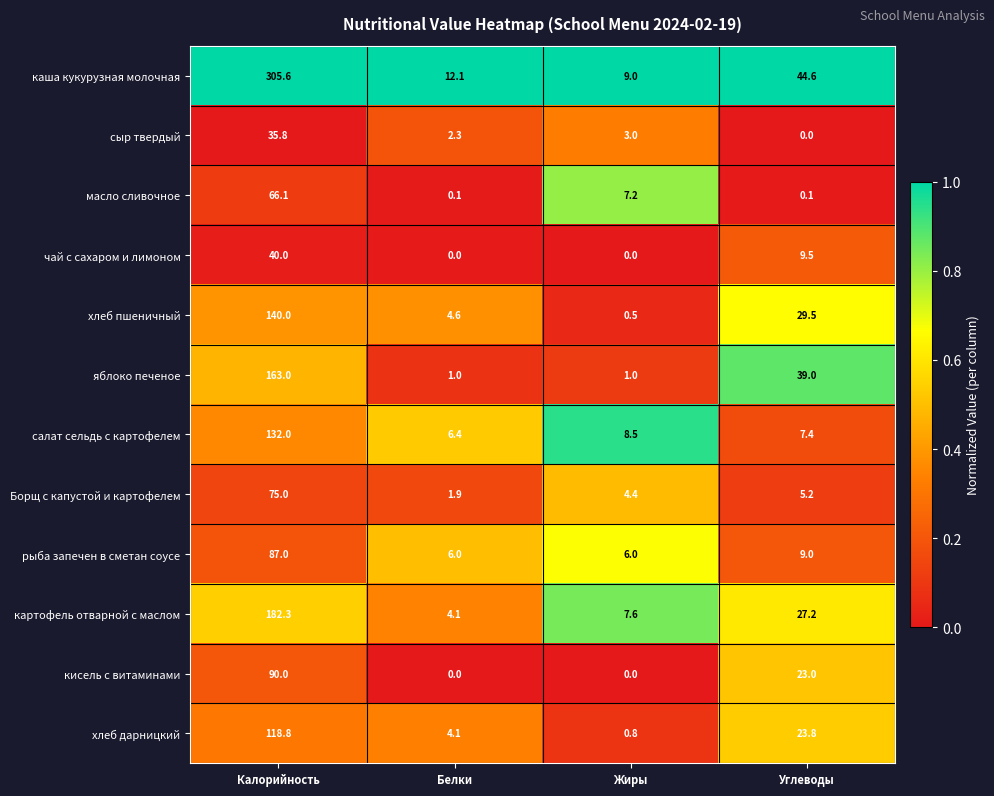

At Калорийность, list the series in order from smallest to largest.

сыр твердый, чай с сахаром и лимоном, масло сливочное, Борщ с капустой и картофелем, рыба запечен в сметан соусе, кисель с витаминами, хлеб дарницкий, салат сельдь с картофелем, хлеб пшеничный, яблоко печеное, картофель отварной с маслом, каша кукурузная молочная